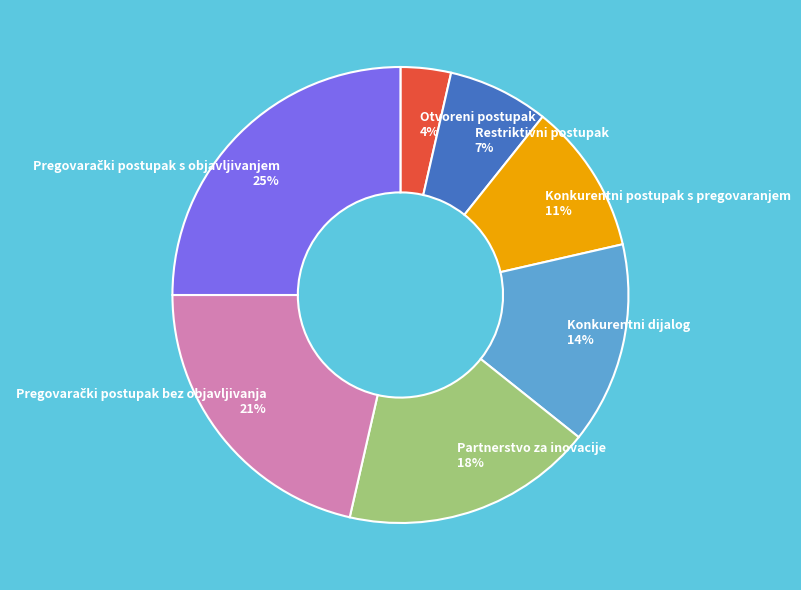

Count the number of slices in the pie.

7